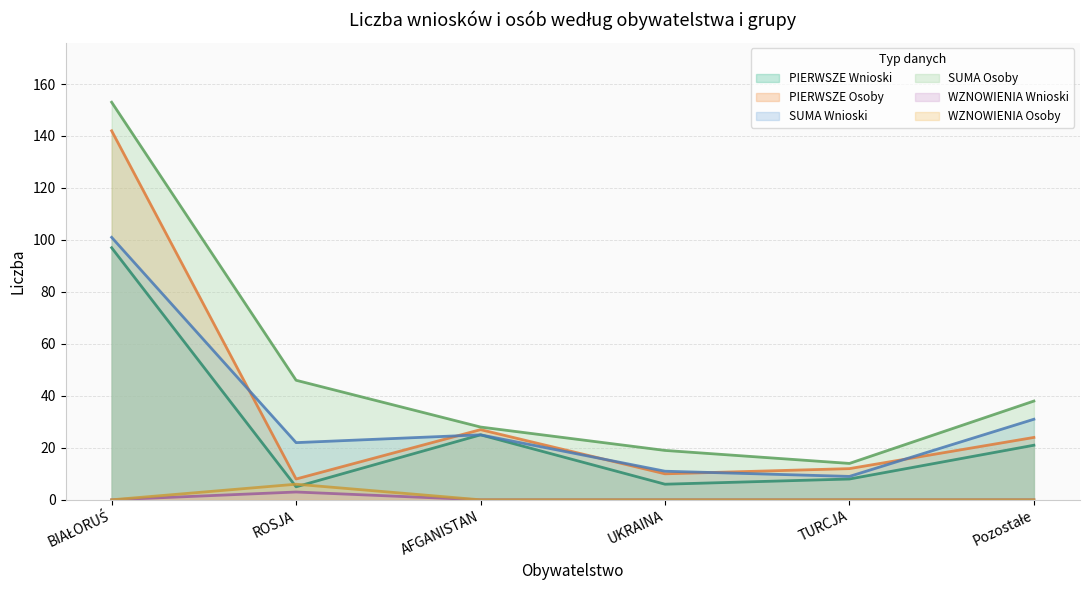

What position from the left is Pozostałe?

6